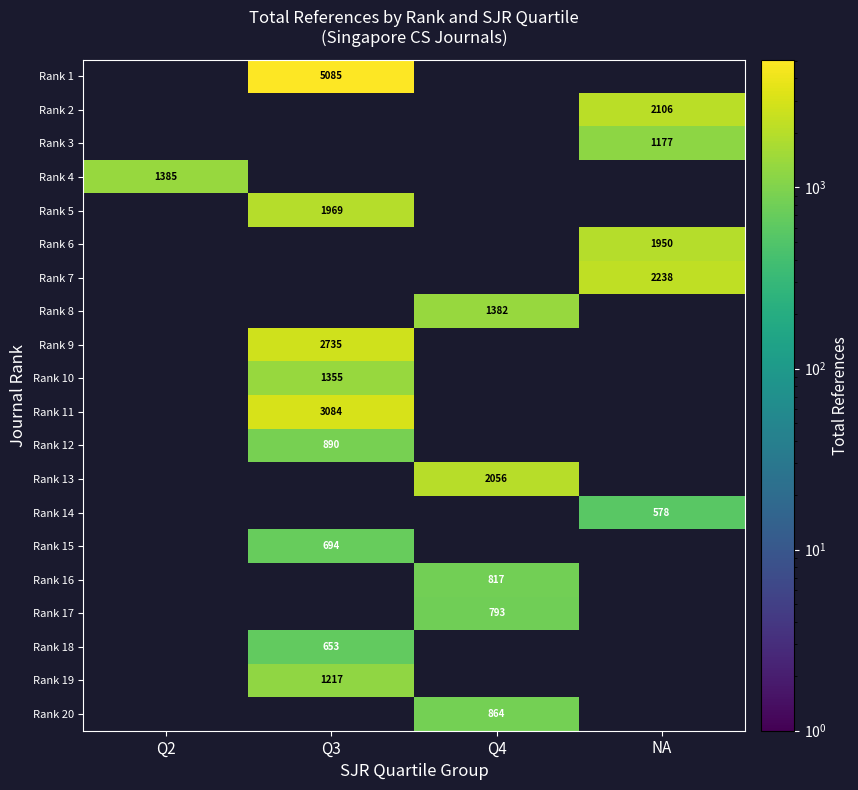

Is it true that Rank 10 equals 1355 at Q3?

True